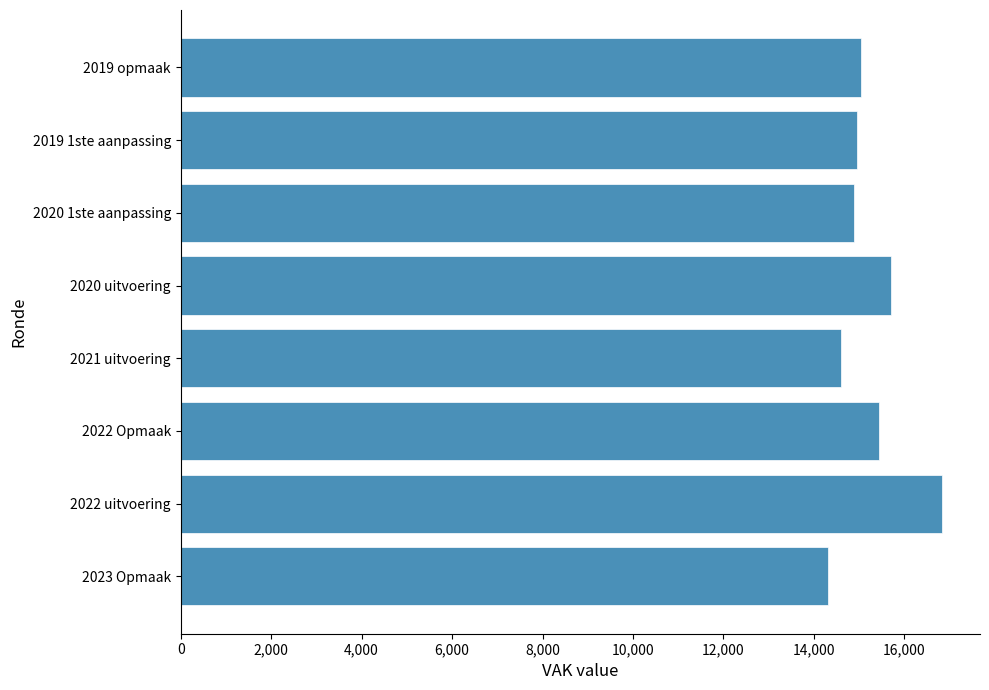

The value at 2023 Opmaak is 14302. True or false?

True